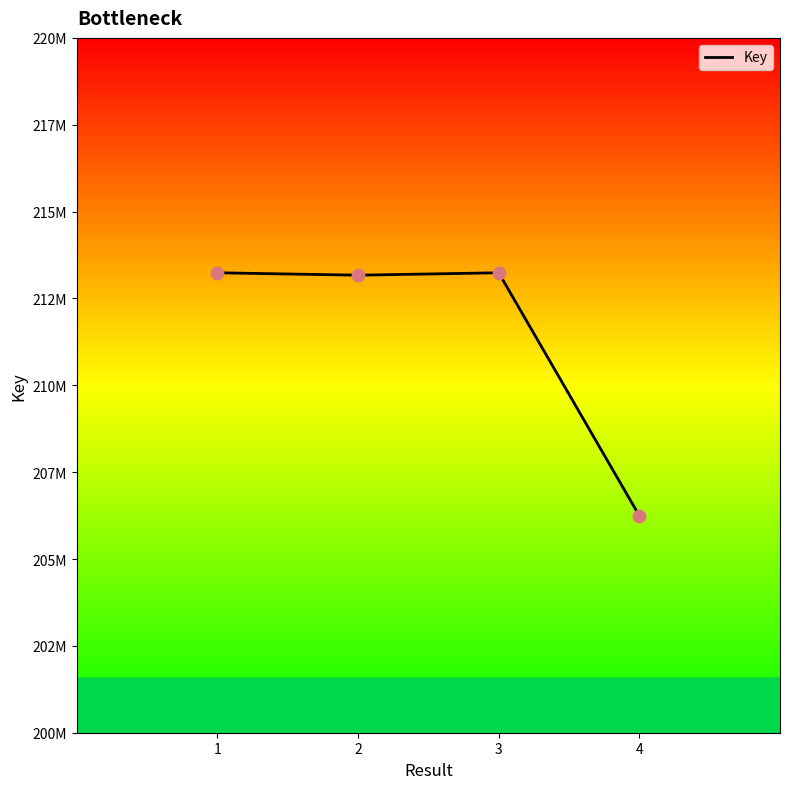

What is the change in value from 1 to 4?

-6995356